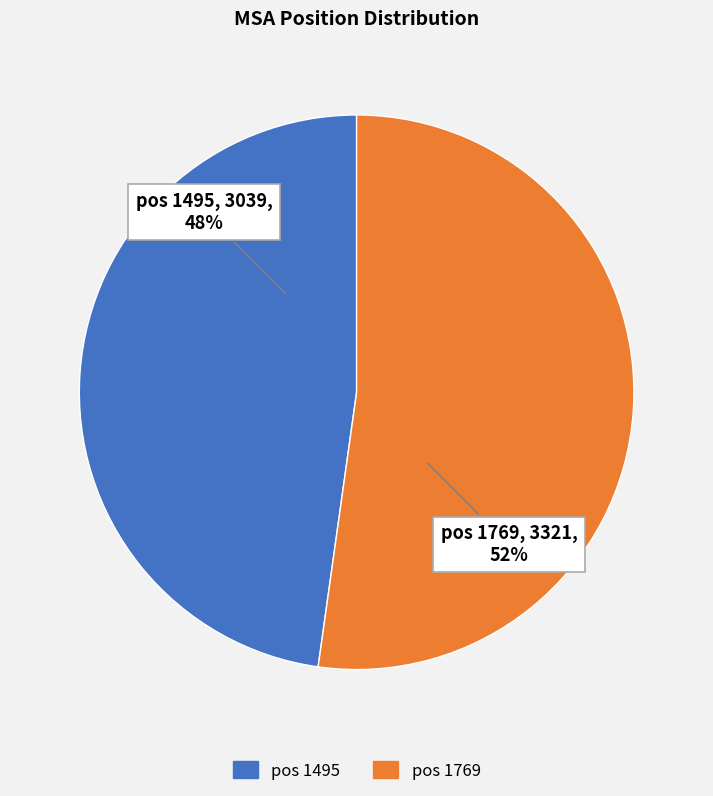

Do pos 1769 and pos 1495 together represent more than half of the pie?

Yes